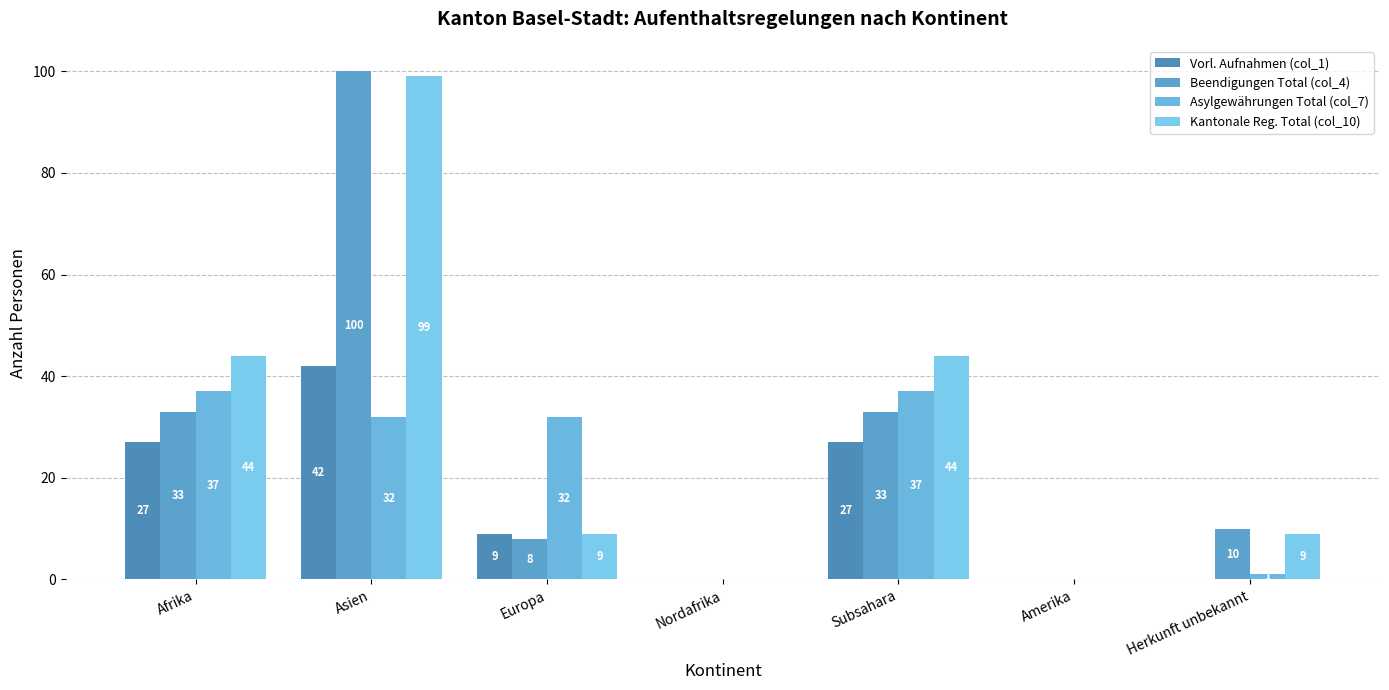

What is the value of the Vorl. Aufnahmen (col_1) bar at the 2nd from the left?

42